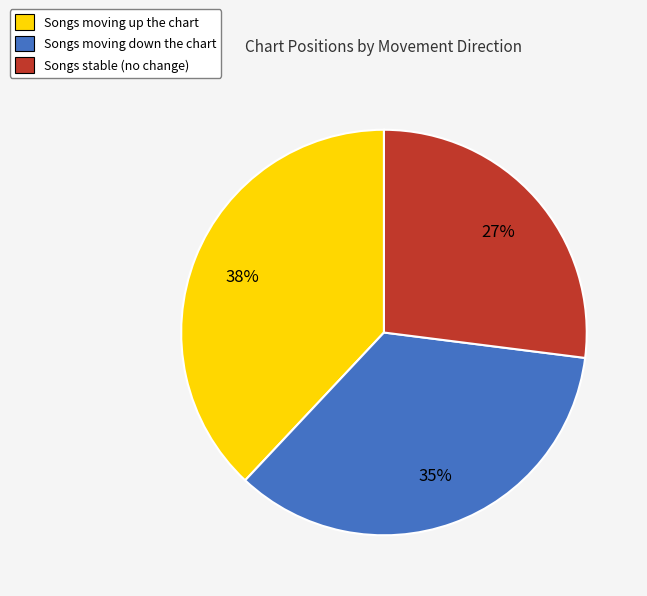

To the nearest percent, what portion does Songs stable (no change) represent?

27%